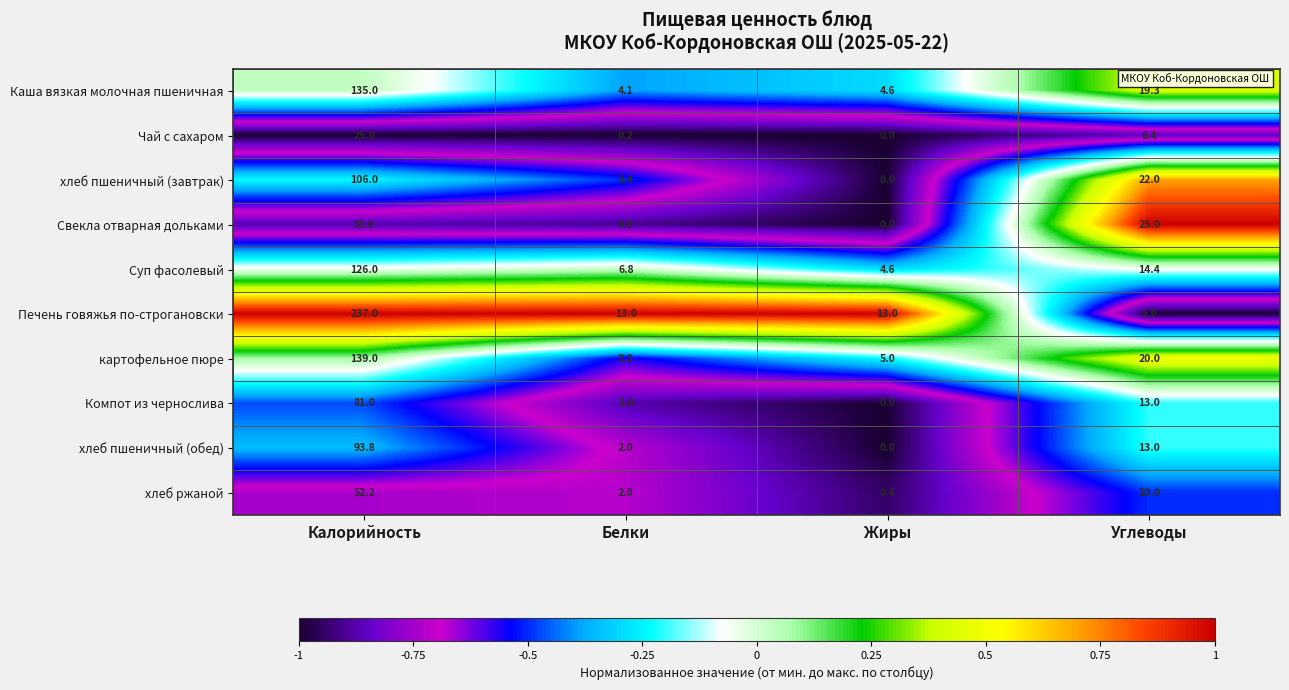

Between Калорийность and Белки, which series saw the biggest shift?

Печень говяжья по-строгановски